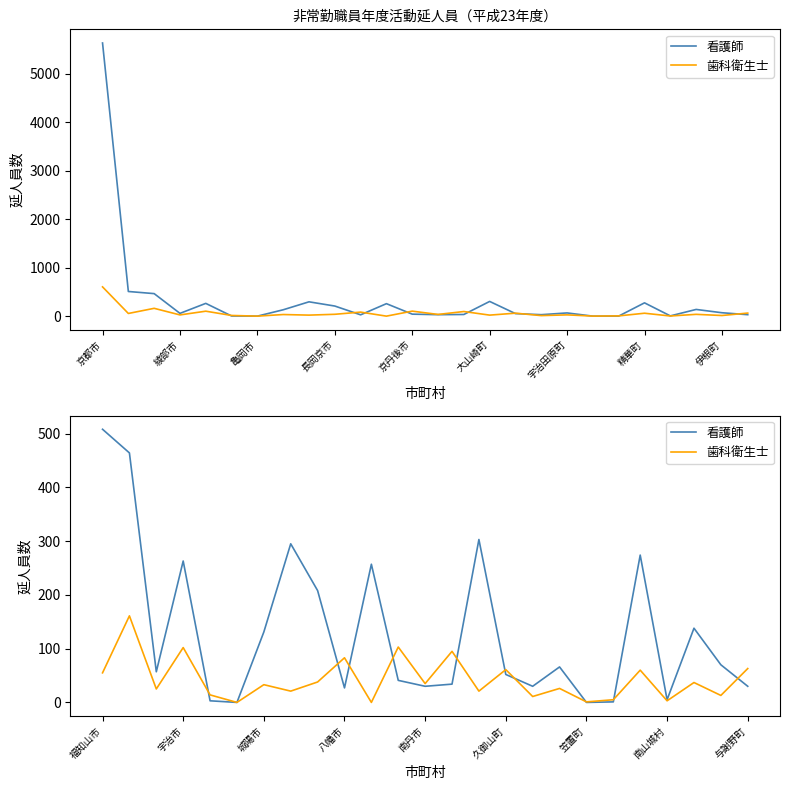

Is it true that 歯科衛生士 equals 7 at 19?

False